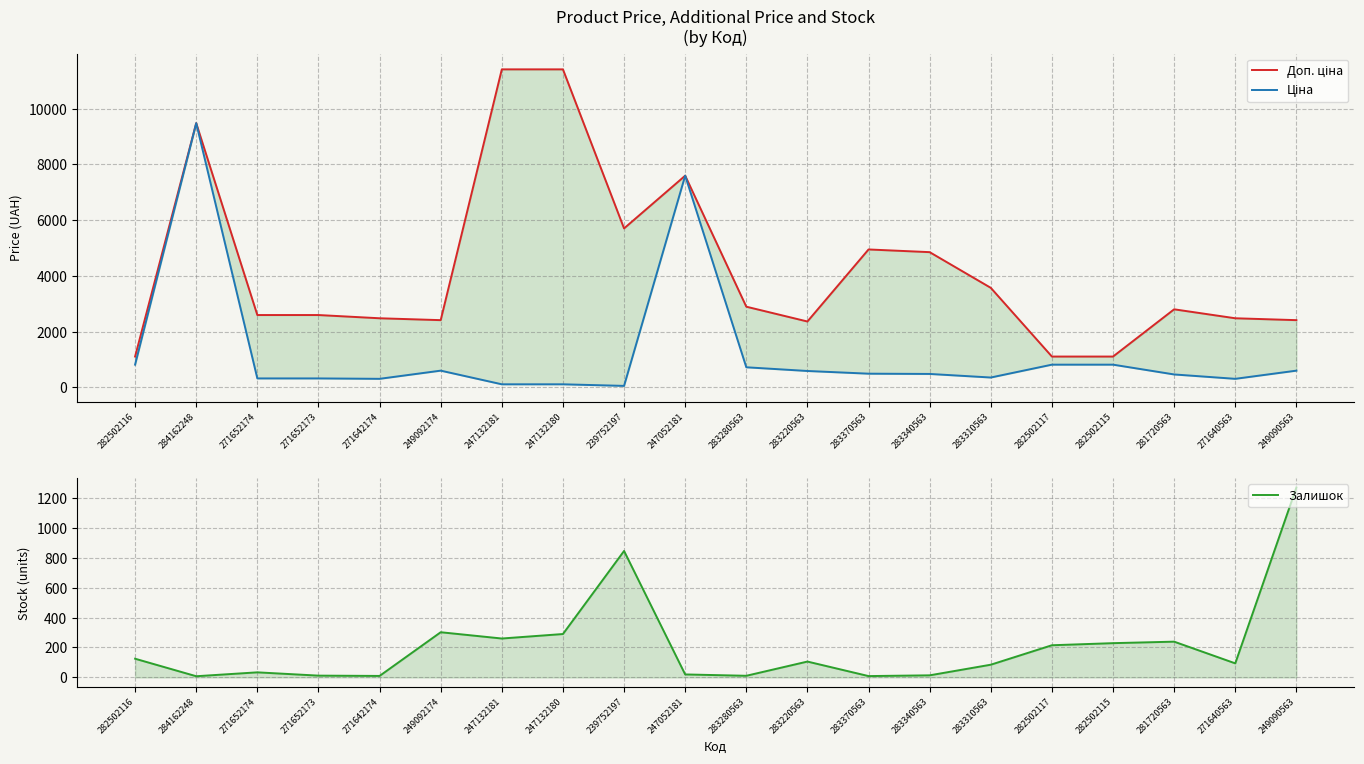

Count the number of data series in this chart.

3